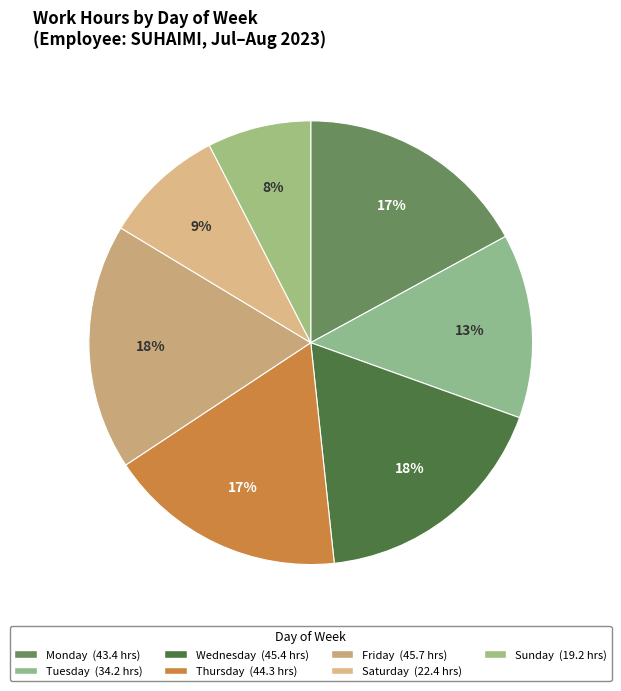

Which slice is the largest?

Fri 4